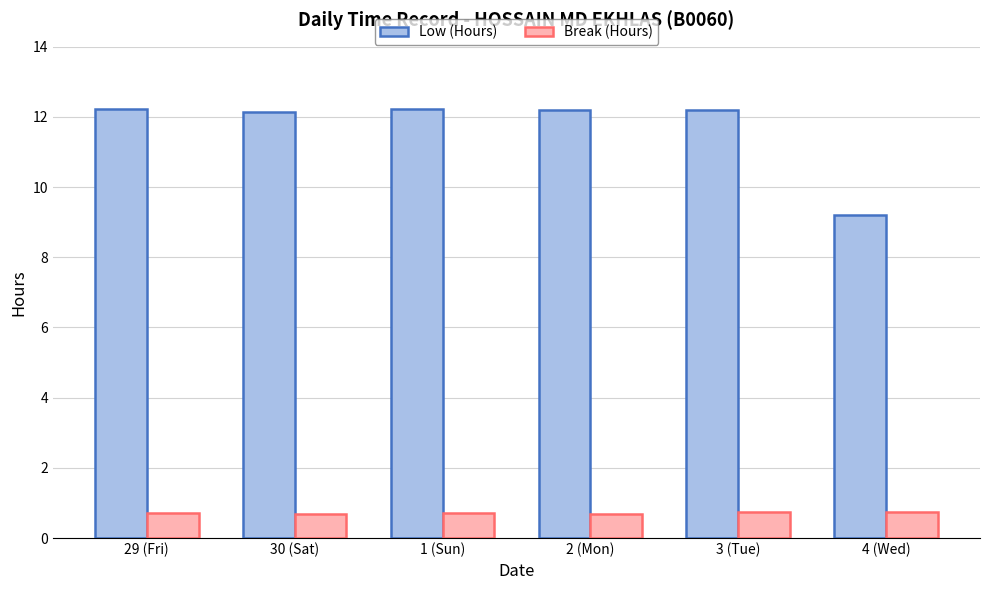

At how many categories does at least one series exceed 6?

6